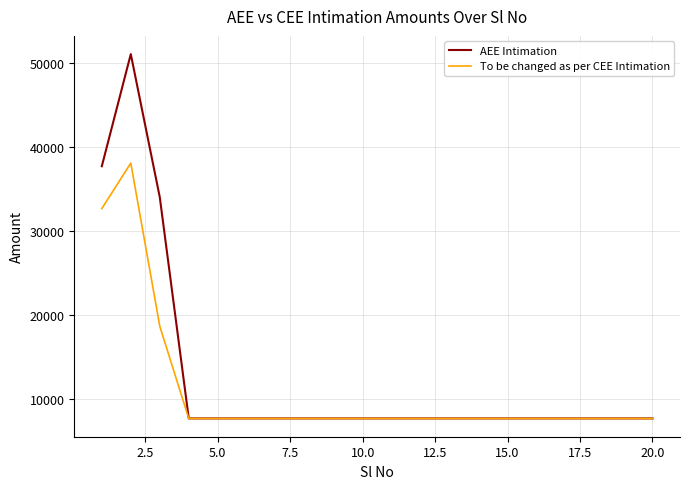

Count the number of categories in the chart.

20